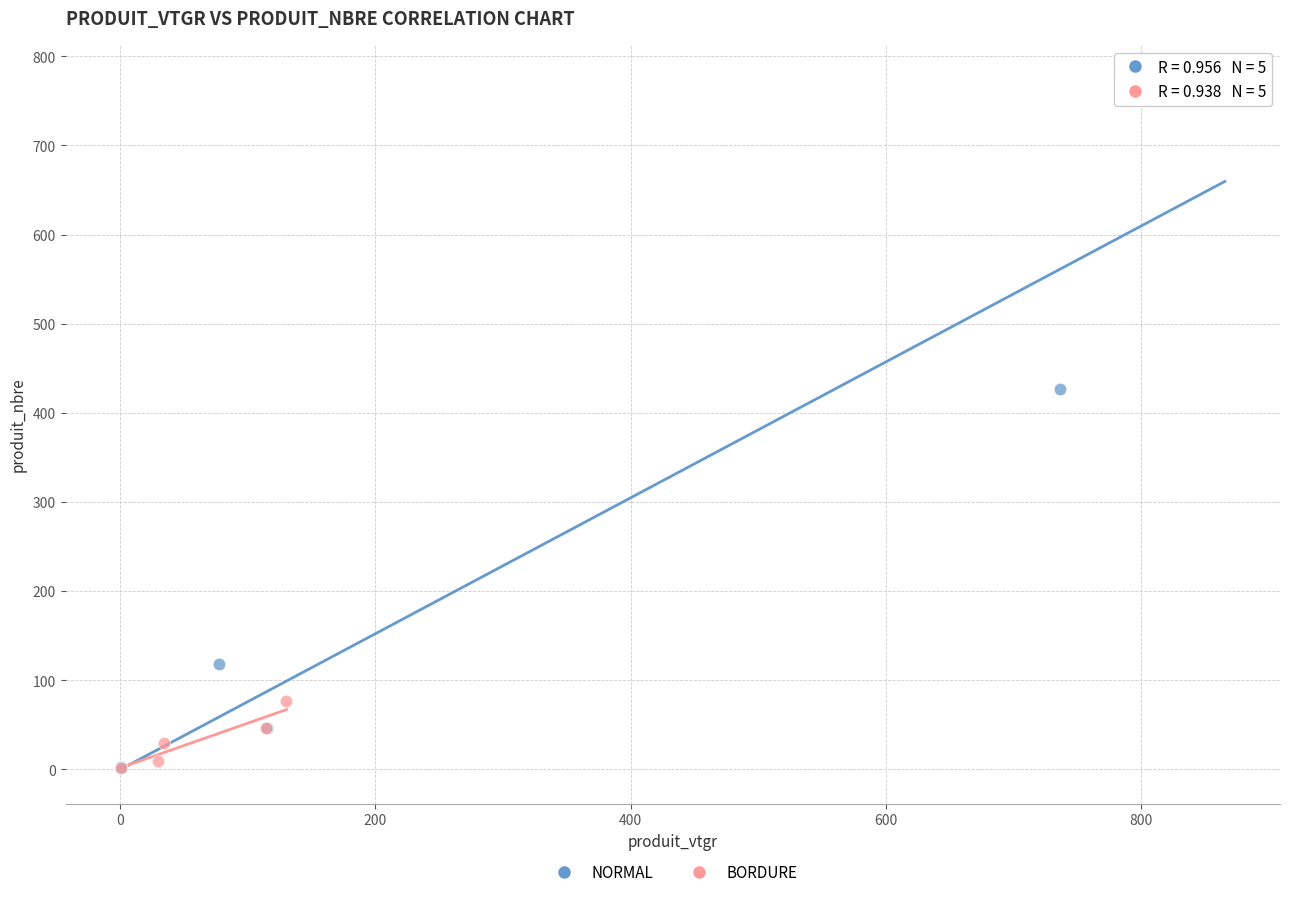

Which series contains the highest Y value?

NORMAL